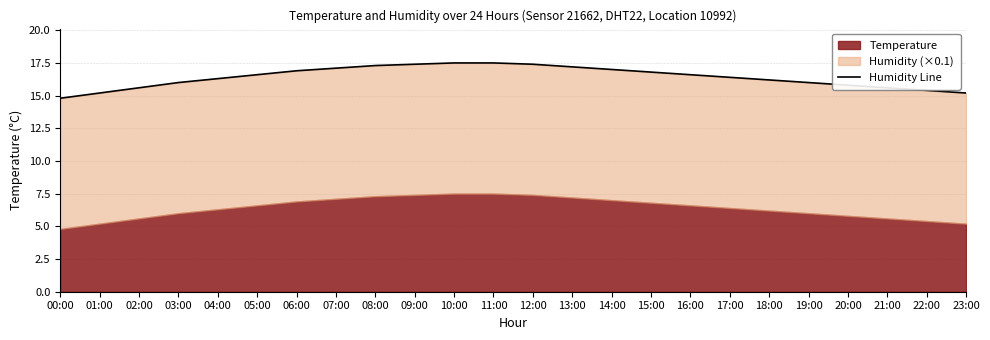

What is the sum of the values at 13:00 and 07:00?

34.3